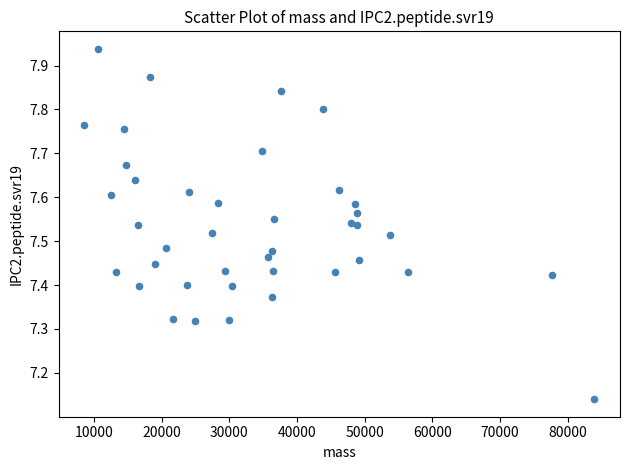

What is the range of X values (max minus min)?

75444.5